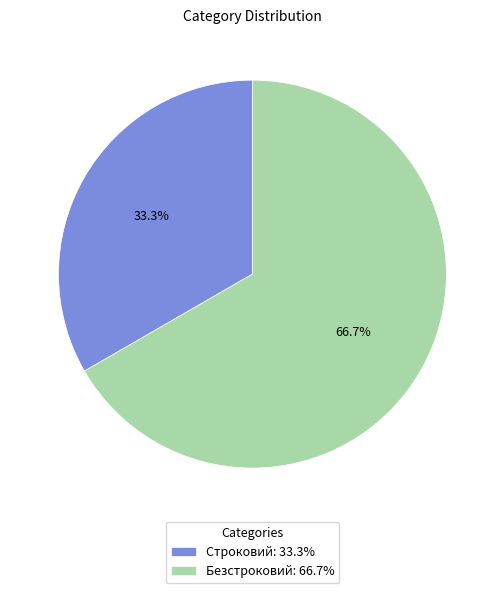

Rank the categories by value from highest to lowest.

Безстроковий, Строковий